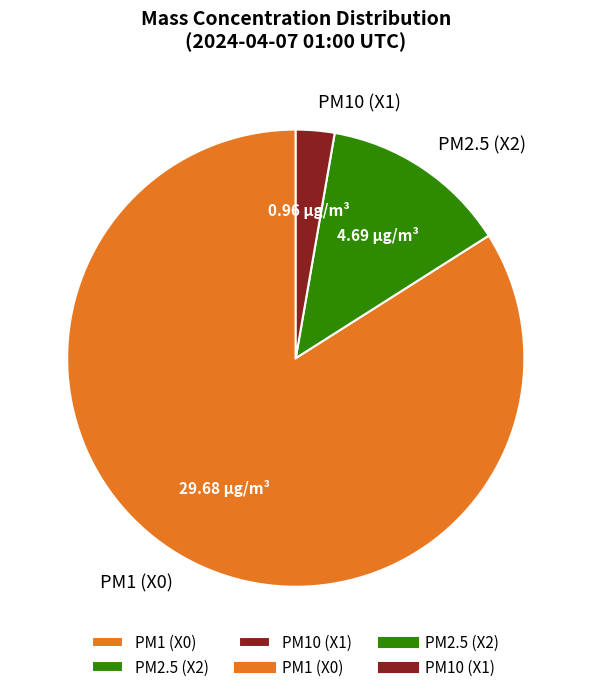

Does any single category account for the majority?

Yes